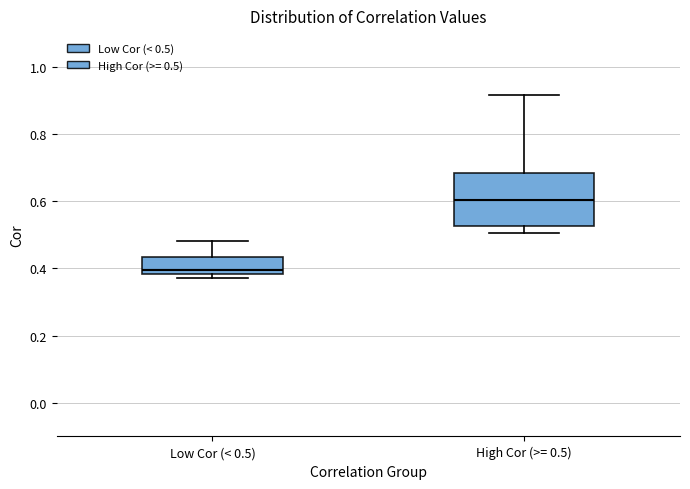

Reading left to right, read every box against the y-axis: the position of its median line, the range the box covers, and the ends of its whiskers. The values are not printed on the chart, so give them approximately, as read against the axis.

Low Cor (< 0.5): median 0.40, box 0.38 to 0.44, whiskers 0.38 (just below the box's lower edge) to 0.48
High Cor (>= 0.5): median 0.60, box 0.52 to 0.68, whiskers 0.50 to 0.92